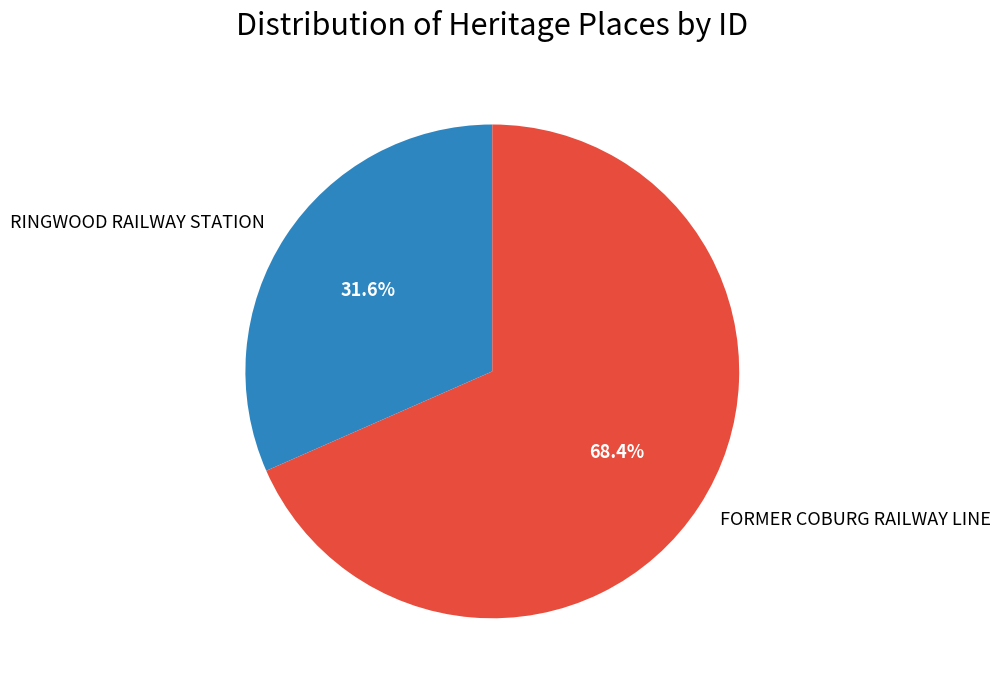

Combined, do RINGWOOD RAILWAY STATION and FORMER COBURG RAILWAY LINE account for over 50%?

Yes